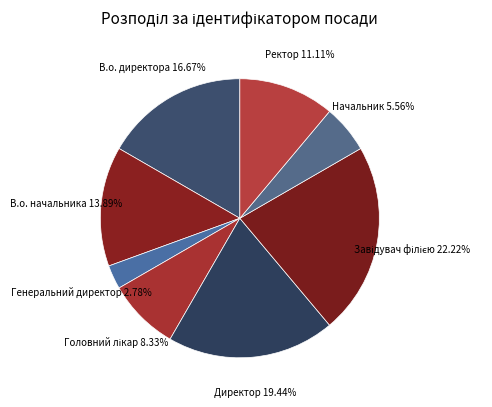

Between Директор and В.о. начальника, which is larger?

Директор